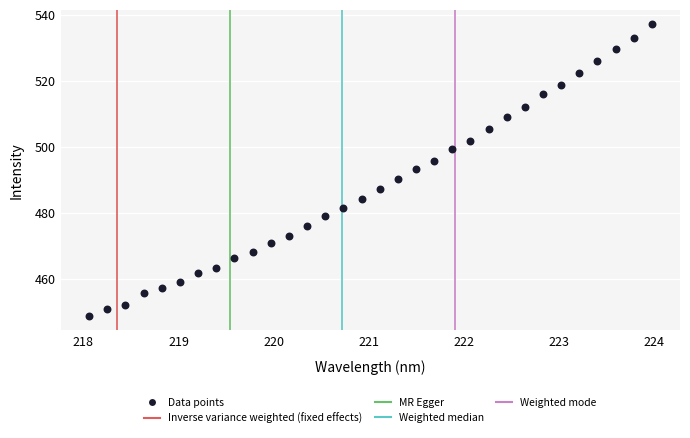

What is the range of X values (max minus min)?

5.9